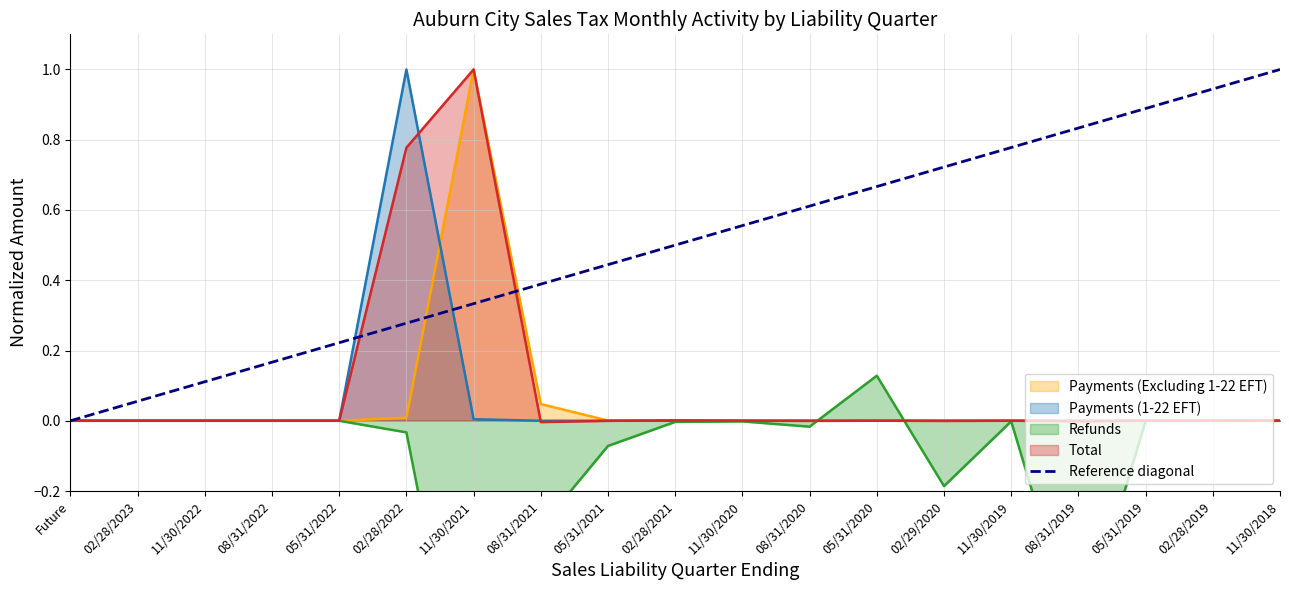

What is the maximum value for Payments (1-22 EFT)?

1.0